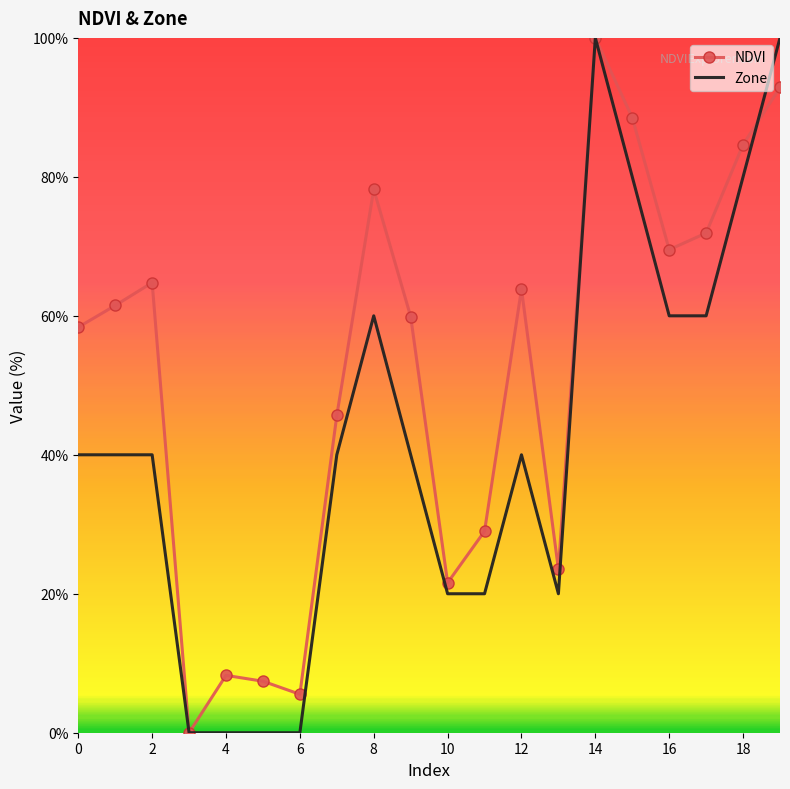

Which series has the largest total across all categories?

NDVI